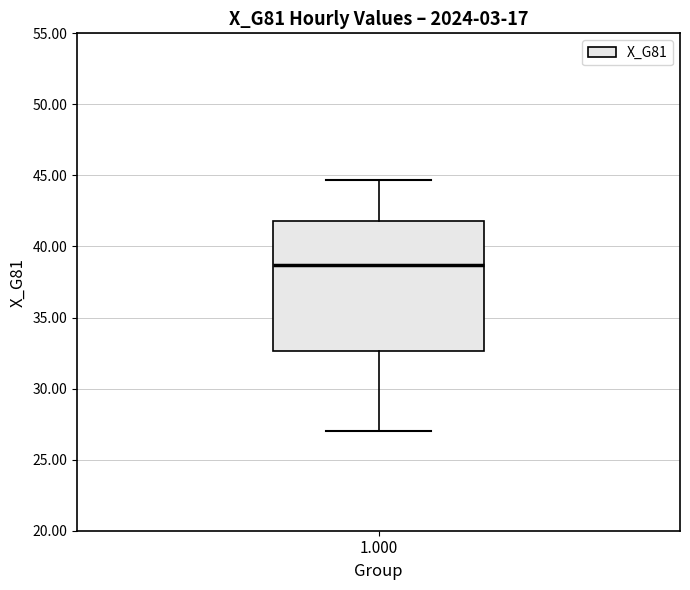

Transcribe this box plot: give where the median line is, the range the box spans, and where the two whiskers end, as read against the y-axis. The values are not printed on the chart, so give them approximately, as read against the axis.

median 38.5, box 32.5 to 42.0, whiskers 27.0 to 44.5